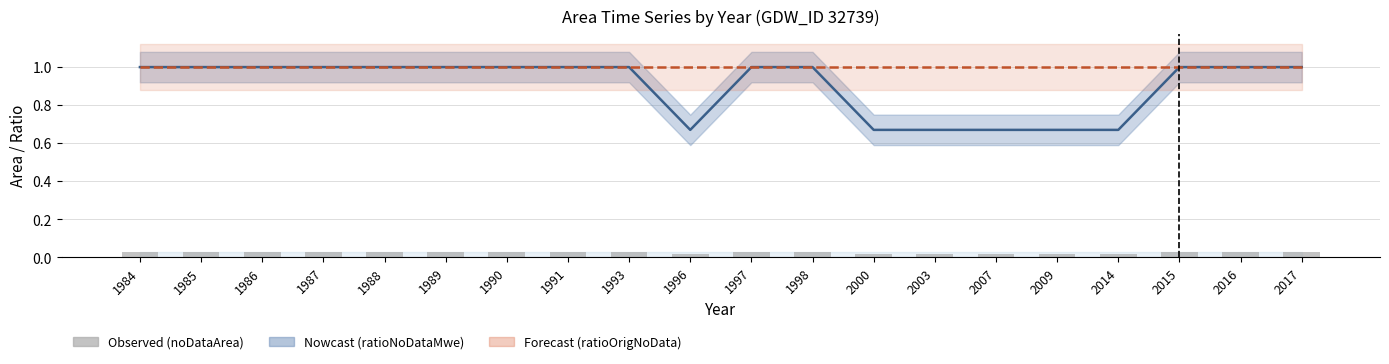

True or false: ratioNoDataMwe has a value of 0.4 at 1988.

False